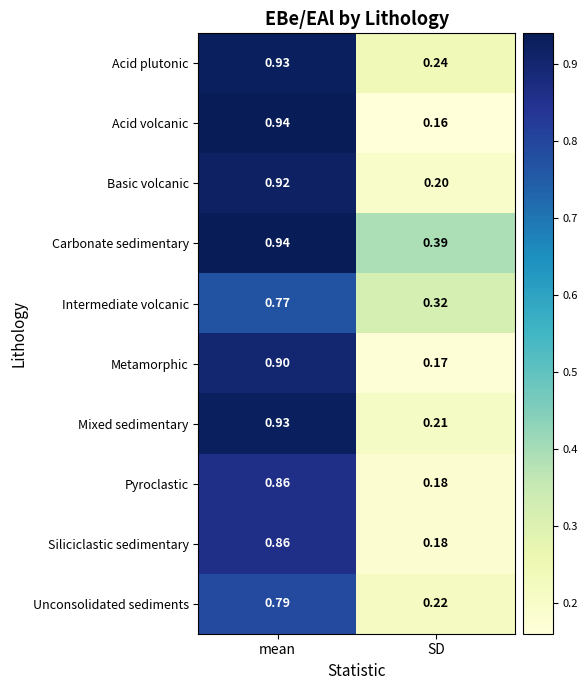

Is the value of Basic volcanic at mean greater than the value of Acid volcanic at SD?

Yes